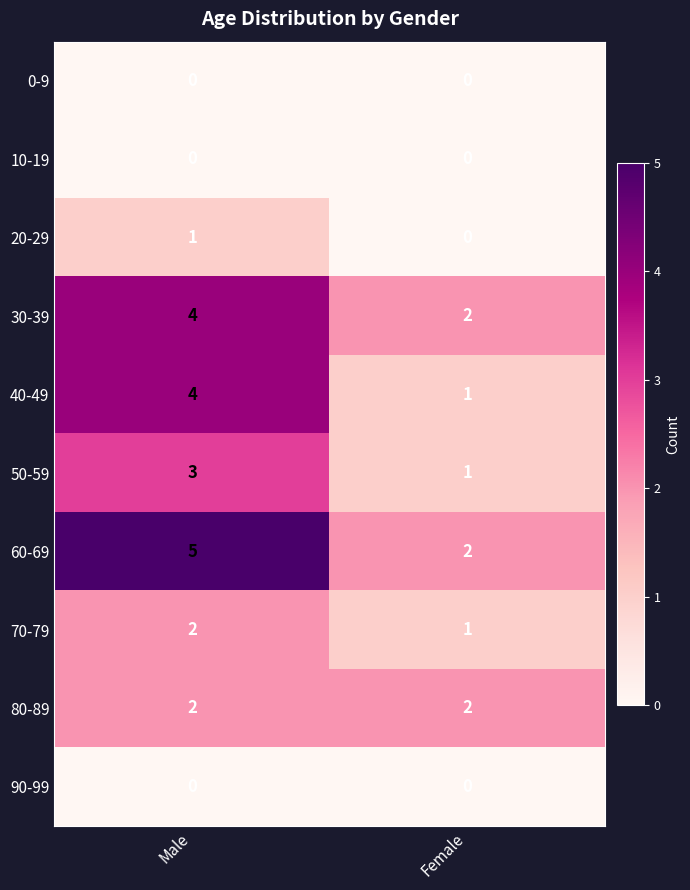

What is the difference between the highest and lowest values at Male?

5